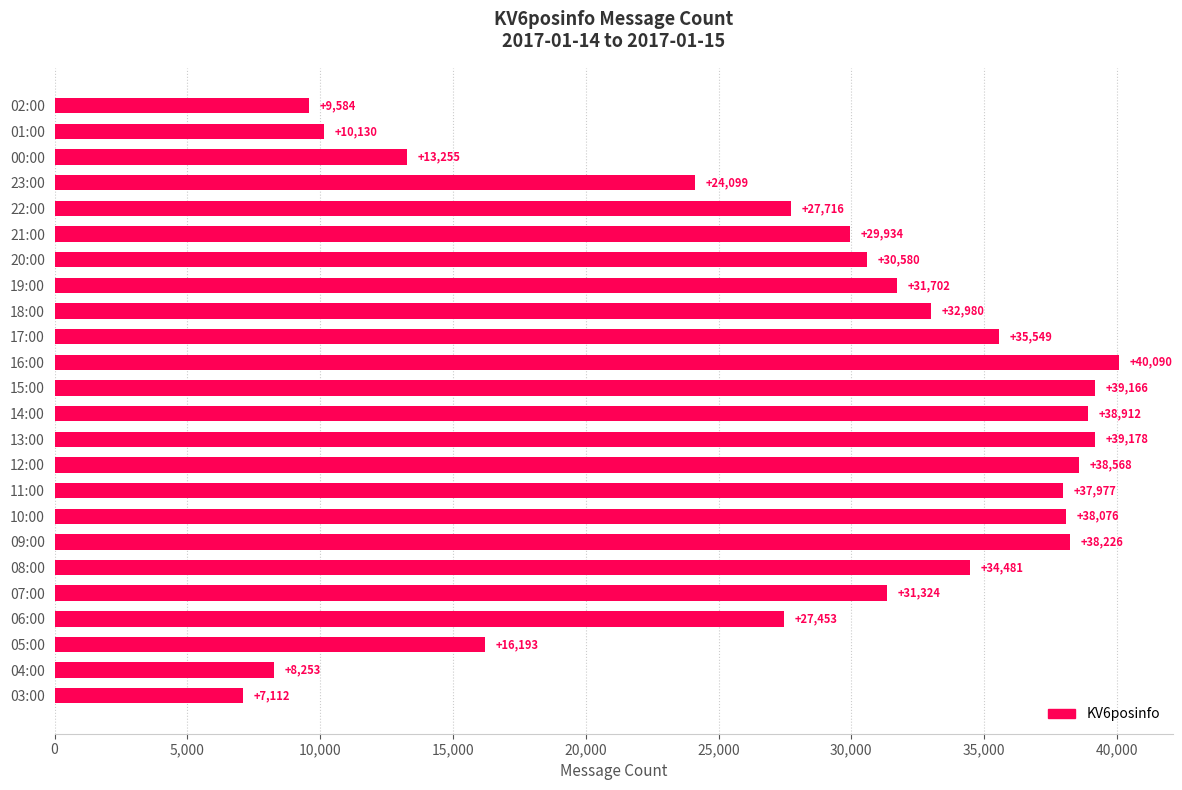

What is the difference between the second highest and second lowest values?

30925